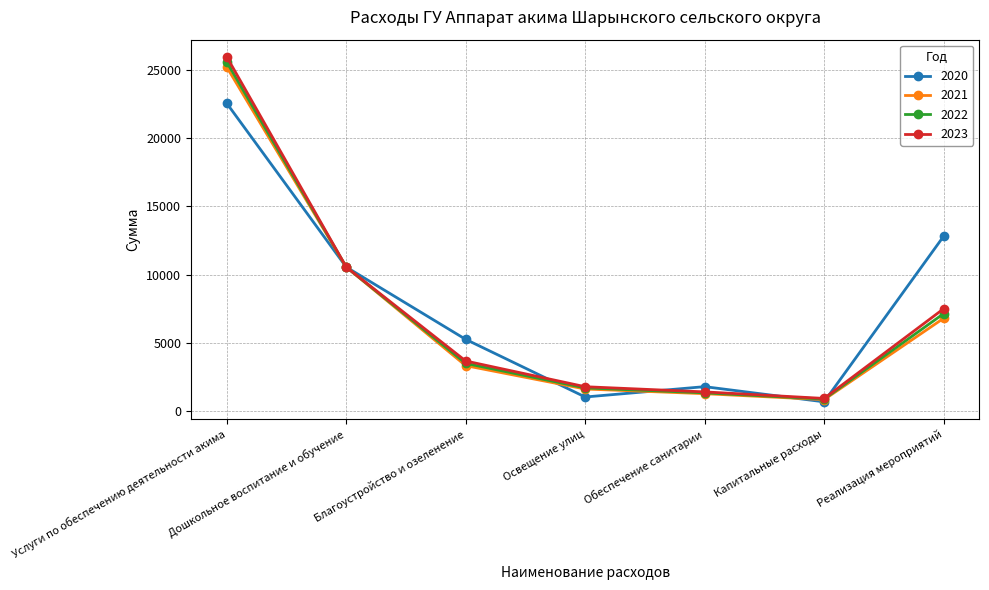

The 2023 series shows 1416 at Обеспечение санитарии. True or false?

True